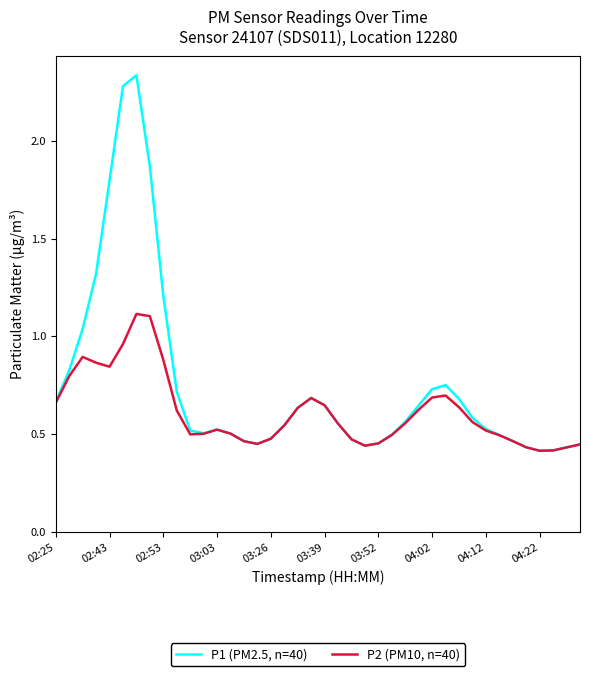

What are all the series names shown in the legend?

P1 (PM2.5, n=40), P2 (PM10, n=40)